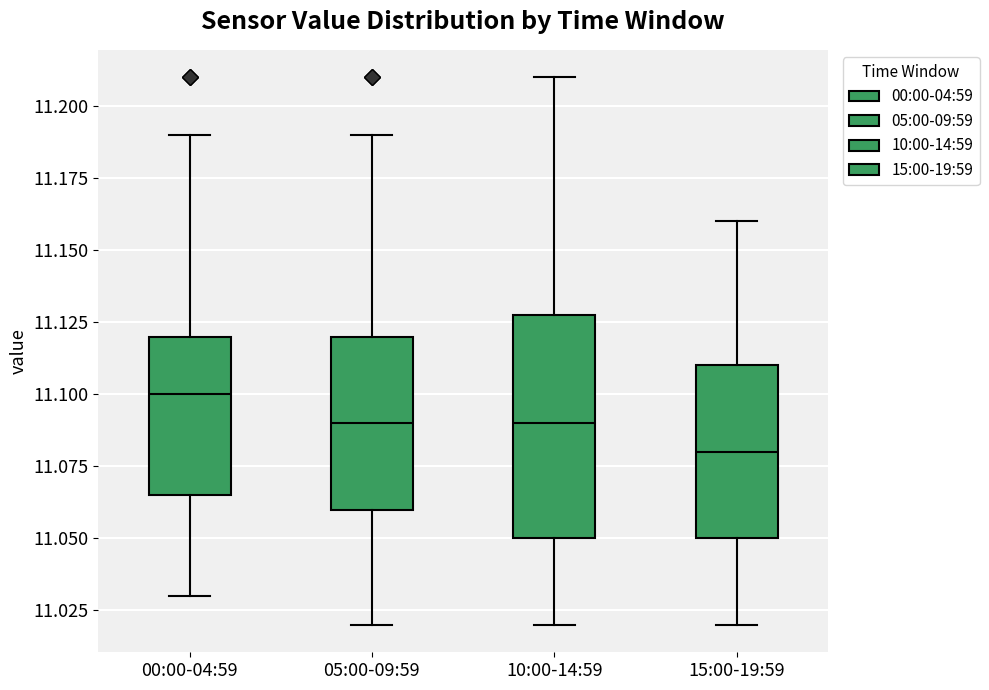

Which box's median line is the highest?

00:00-04:59